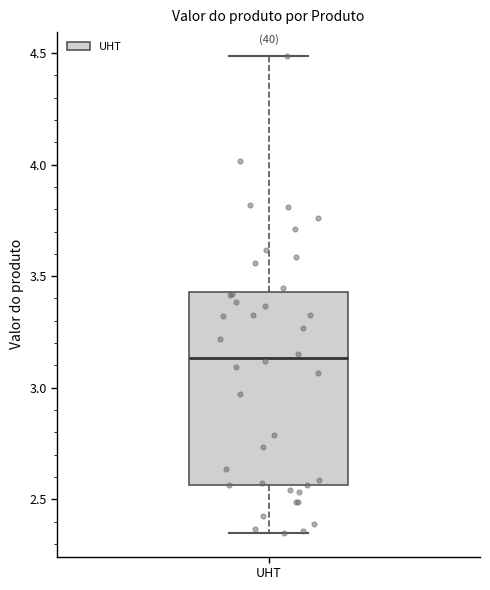

Where does the lower whisker of the box for UHT end on the y-axis? The values are not printed on the chart, so give them approximately, as read against the axis.

2.35